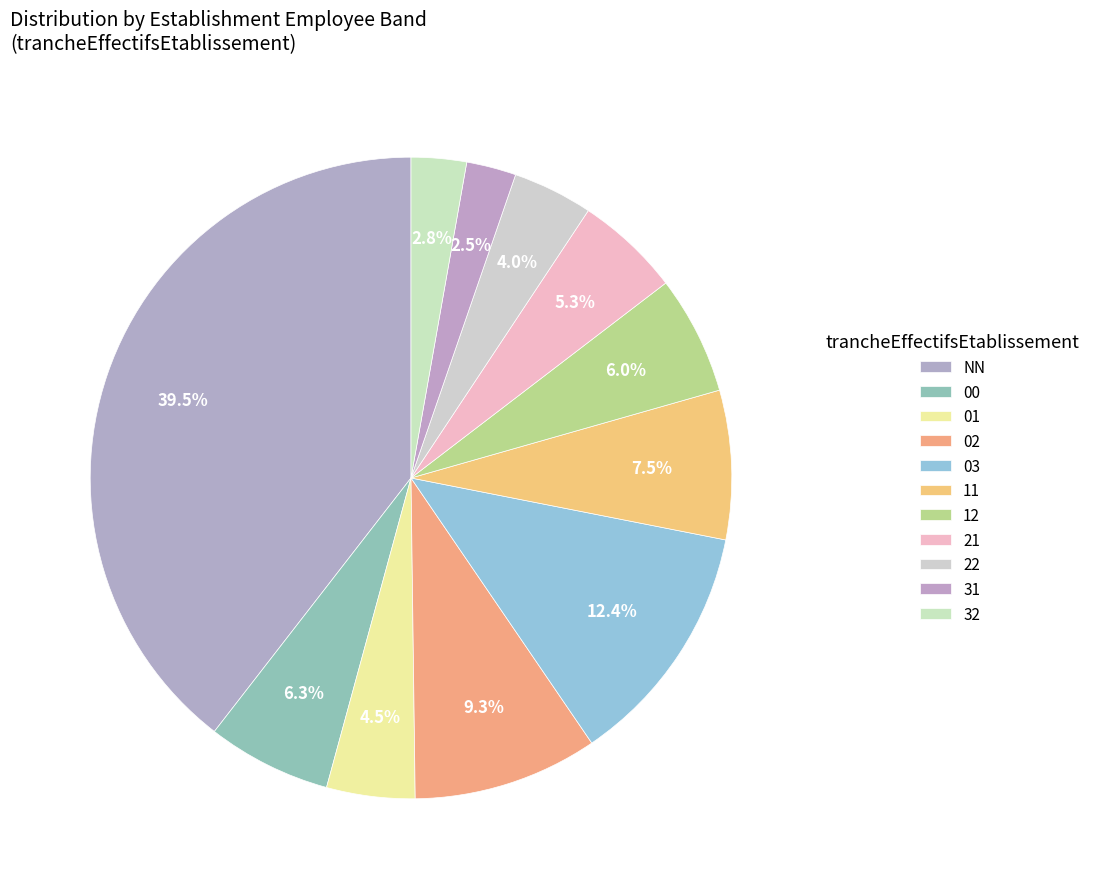

Combined, what portion of the pie is 03 and 02?

21.7%